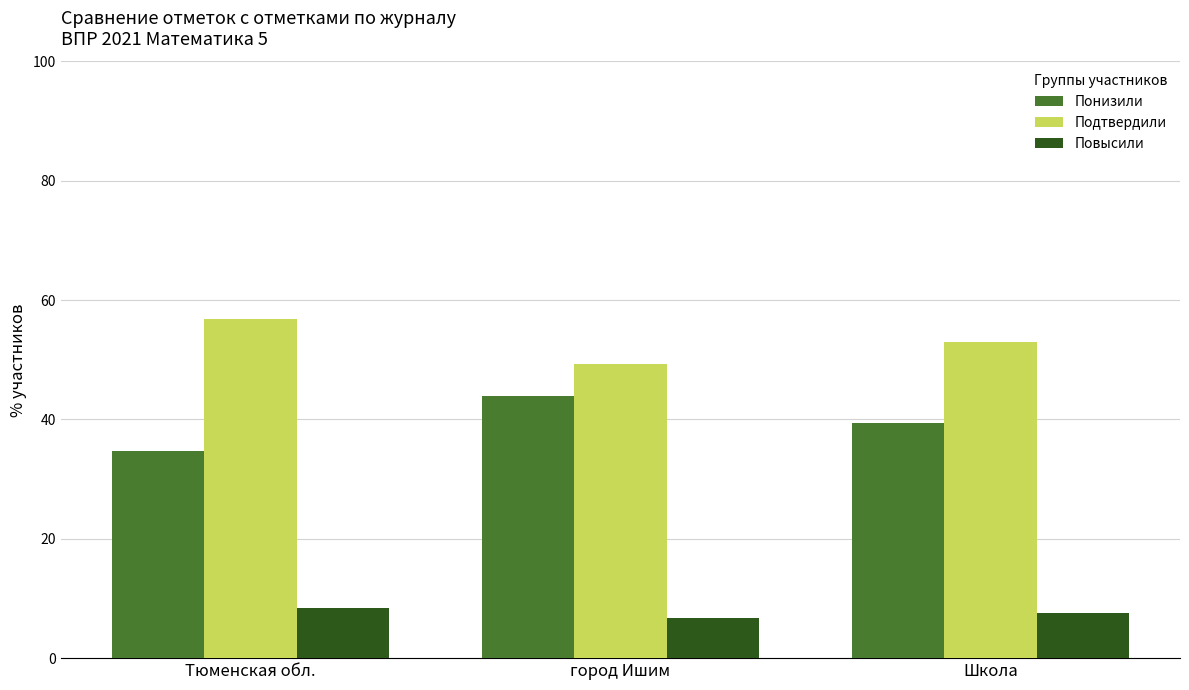

True or false: Подтвердили has a value of 95.8 at Тюменская обл..

False